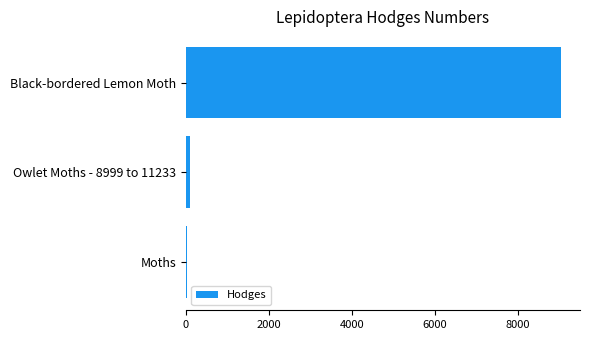

How many distinct data groups are displayed?

1